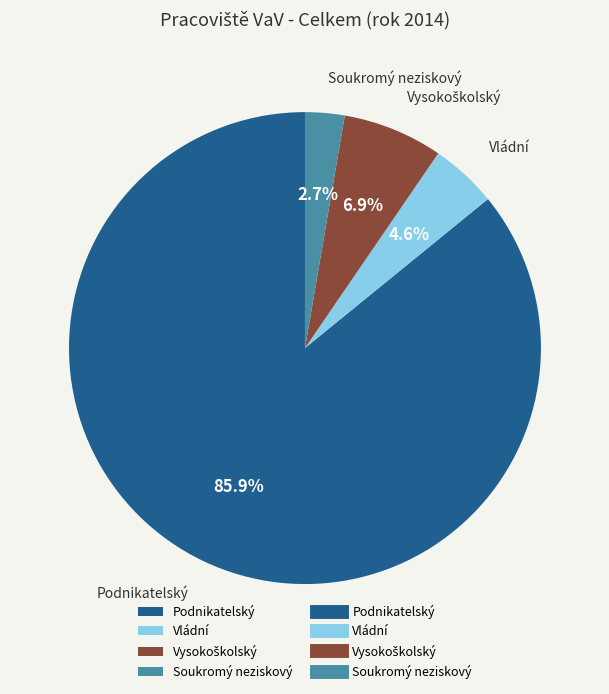

To the nearest percent, what is the combined percentage of Soukromý neziskový and Podnikatelský?

89%